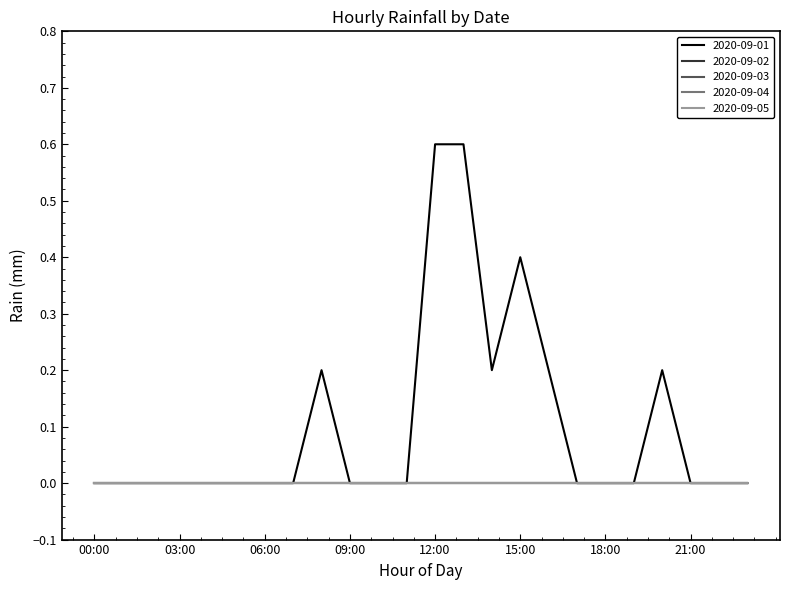

True or false: 2020-09-03 and 2020-09-04 cross at least once.

False